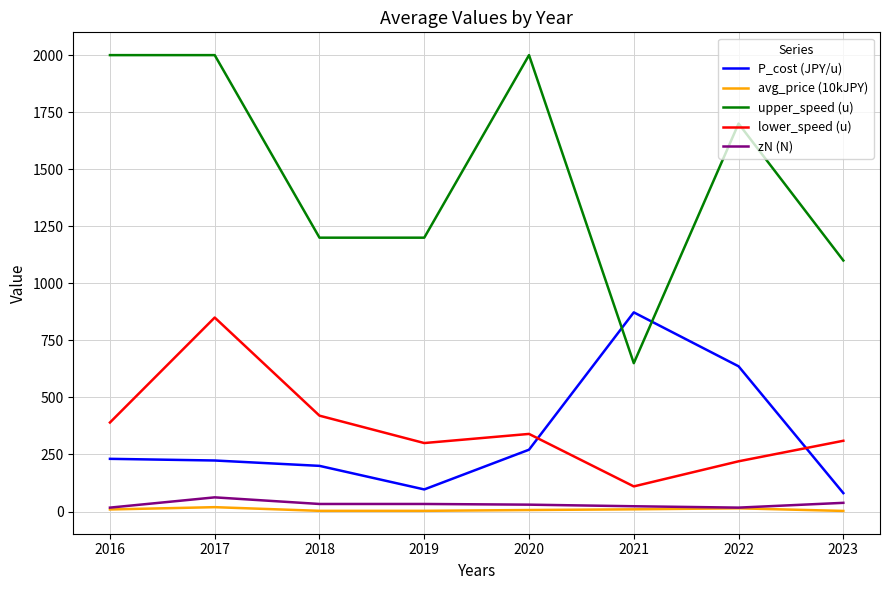

The upper_speed (u) series shows 3393.2 at 2016. True or false?

False